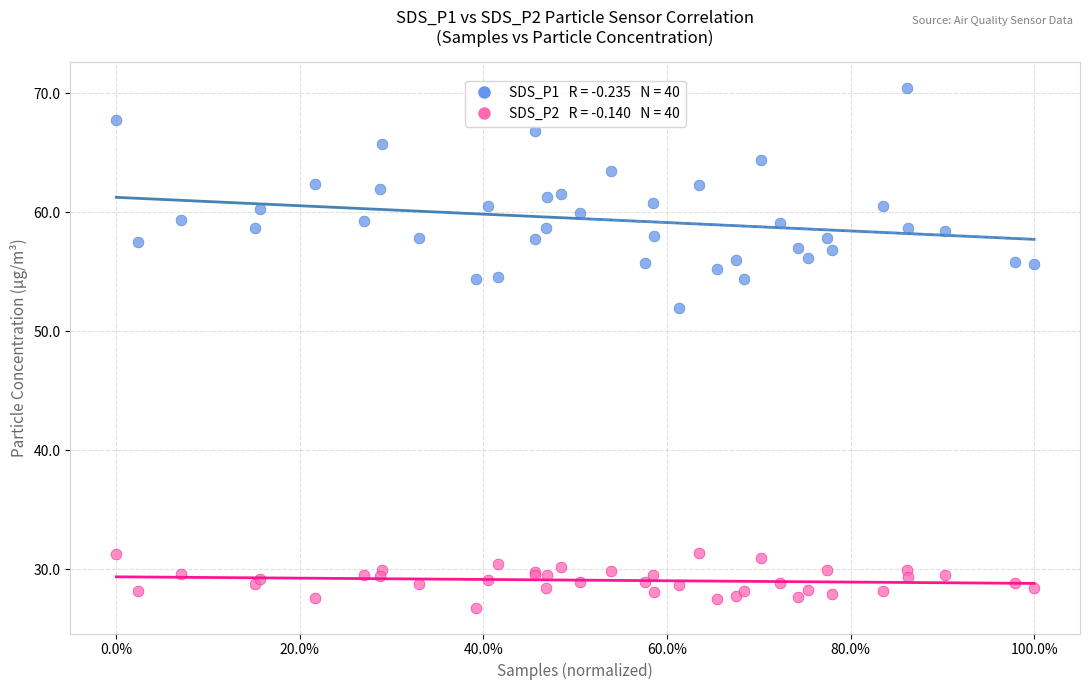

Across all series, what Y value is closest to 48?

51.9